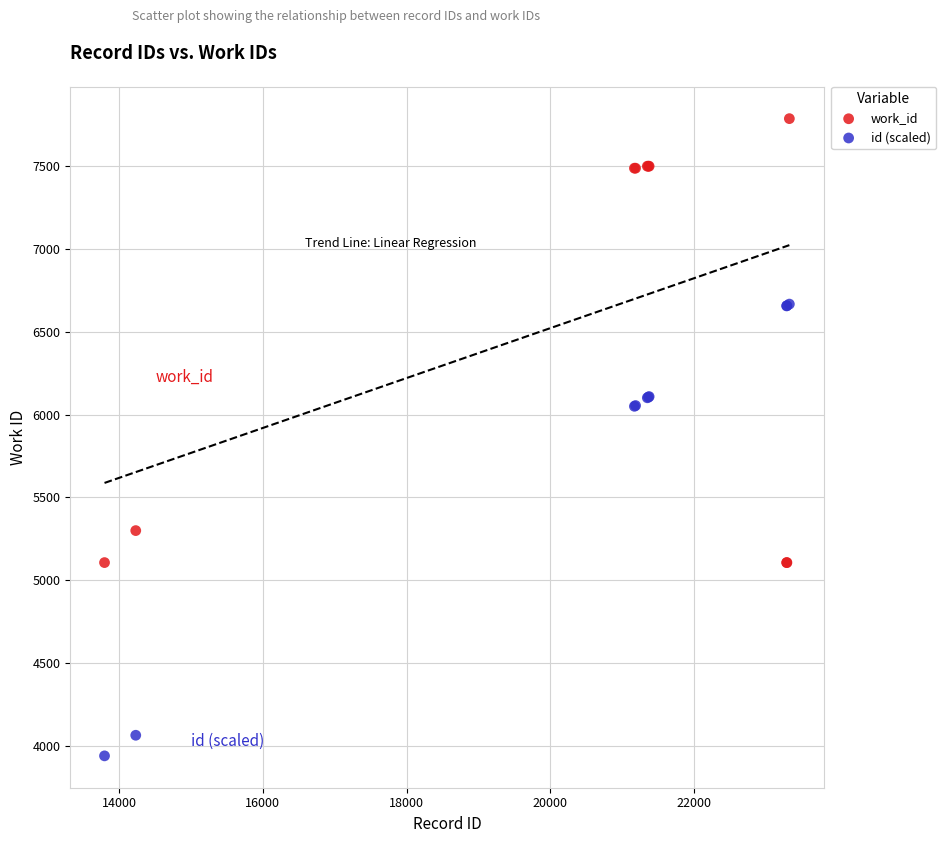

What is the X range (max minus min) for the scatter plot?

9538.0